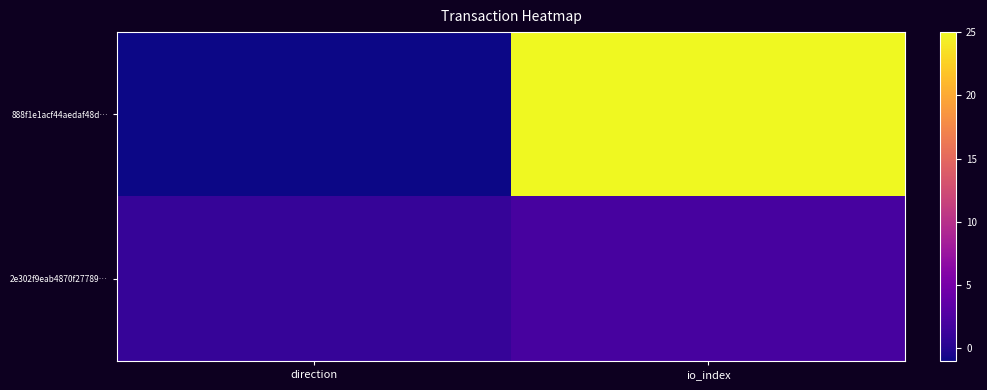

Reading right to left, extract all data points from this chart.

888f1e1acf44aedaf48d…: io_index=25	direction=-1
2e302f9eab4870f27789…: io_index=2	direction=1